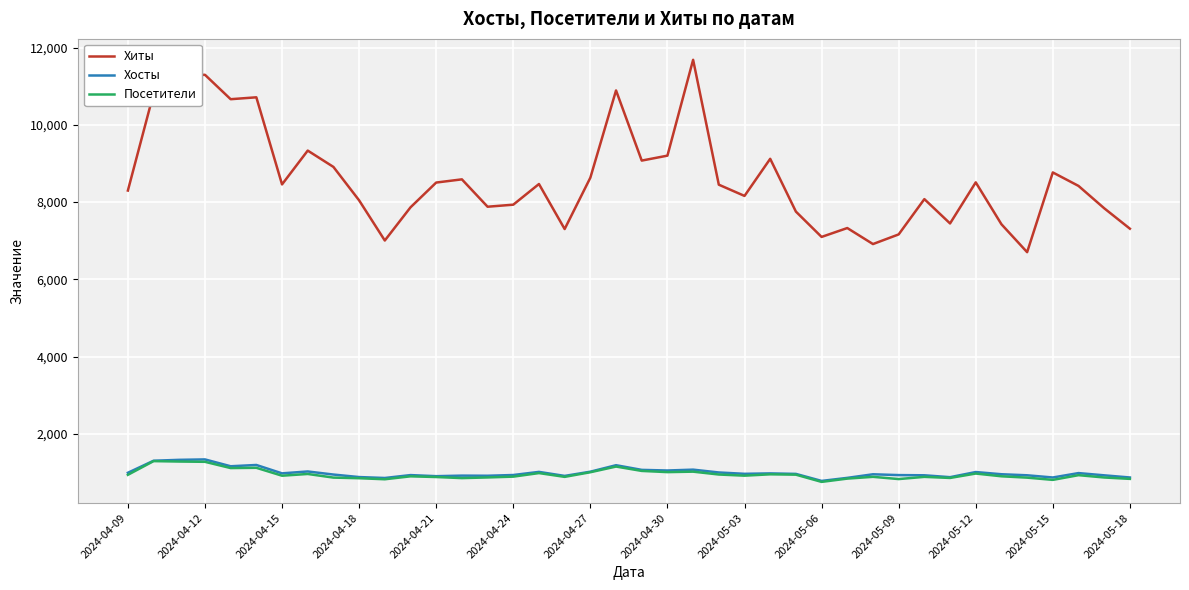

True or false: Посетители and Хиты intersect in this chart.

False